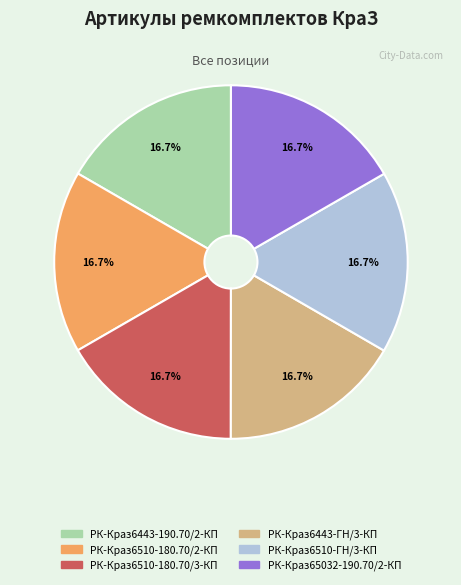

How many slices are in this pie chart?

6